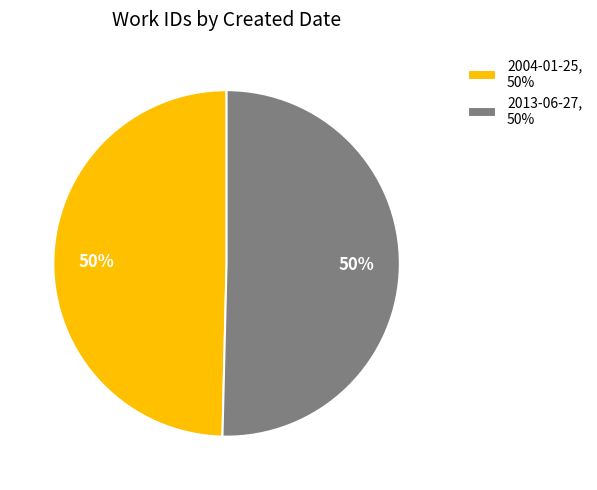

To the nearest percent, what percentage of the pie is 2004-01-25?

50%